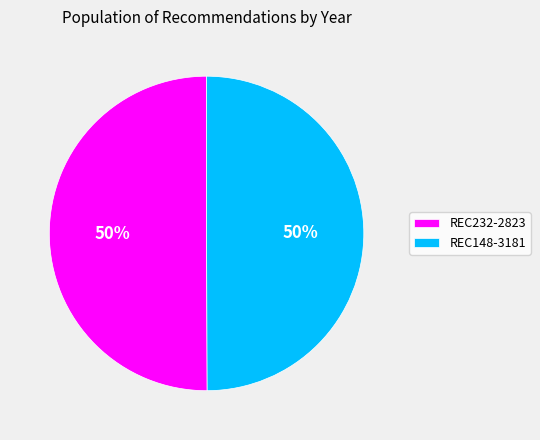

Do REC148-3181 and REC232-2823 together represent more than half of the pie?

Yes